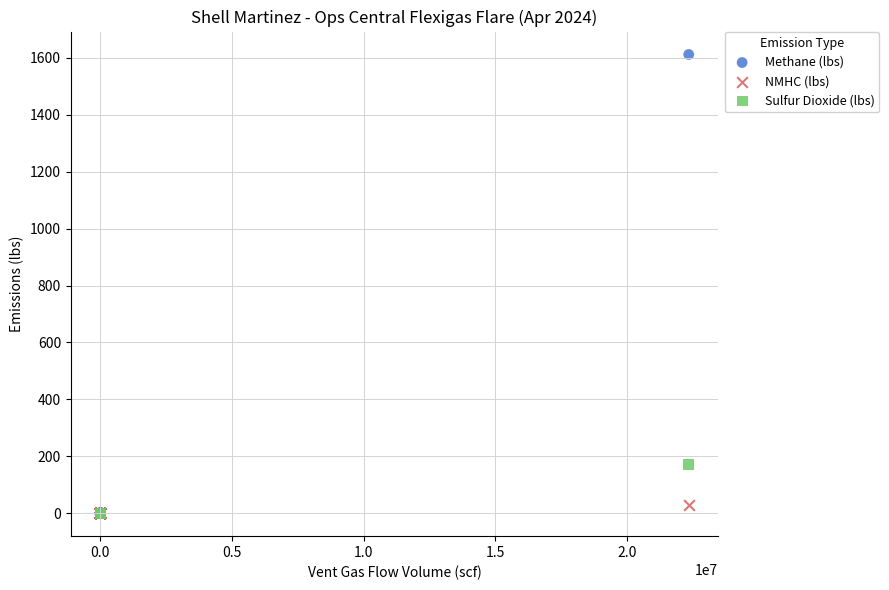

Which series reaches the maximum Y coordinate?

Methane (lbs)